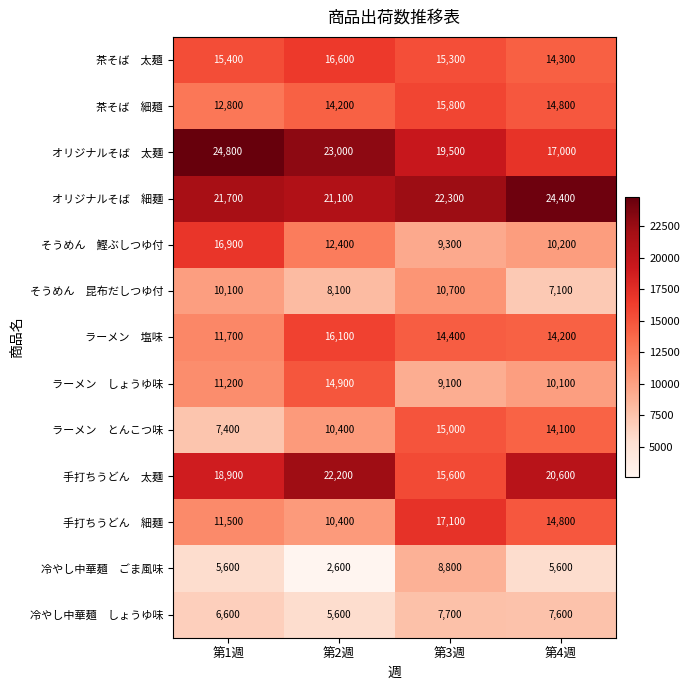

At which category is the sum across all series the highest?

第3週